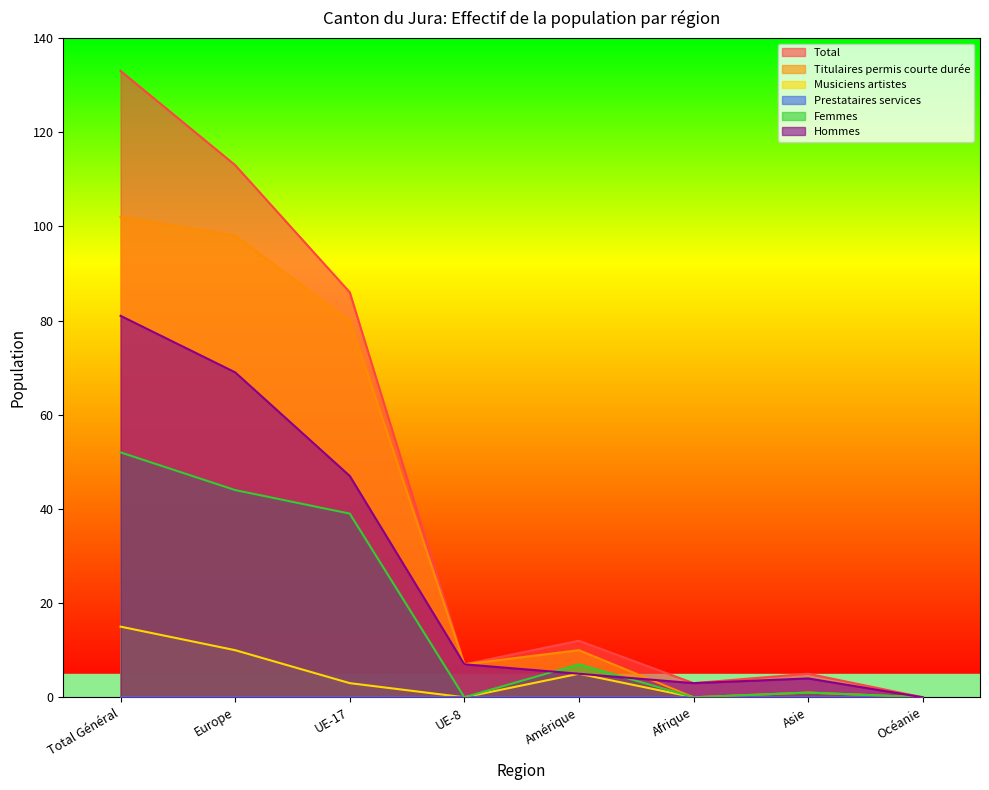

In Musiciens artistes, how many points are higher than both neighbors (excluding endpoints)?

1